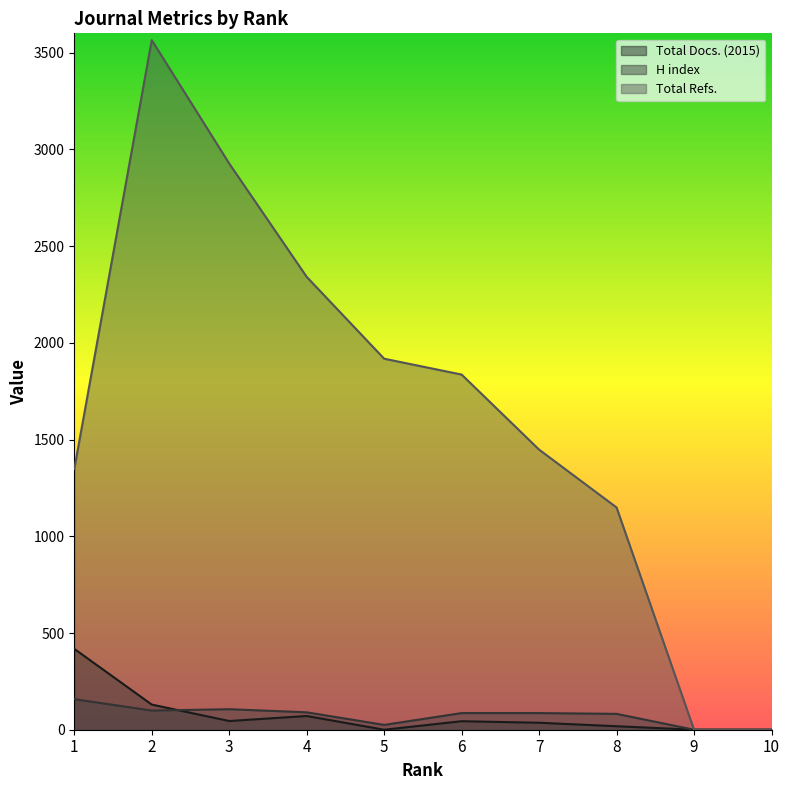

Is it true that Total Docs. (2015) equals 18 at 8?

True